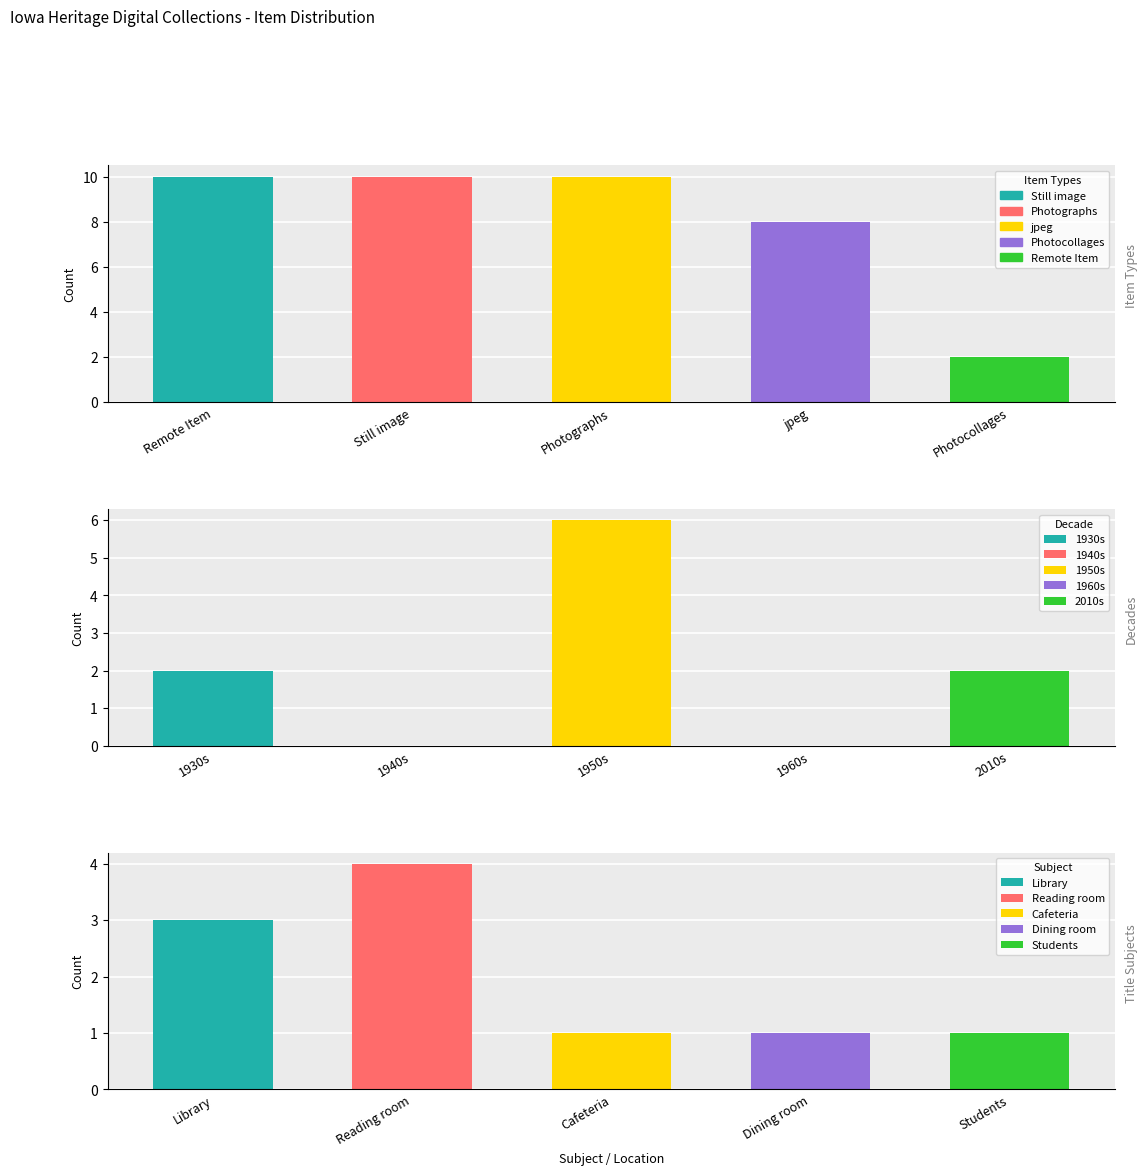

Does the chart contain any negative values?

No